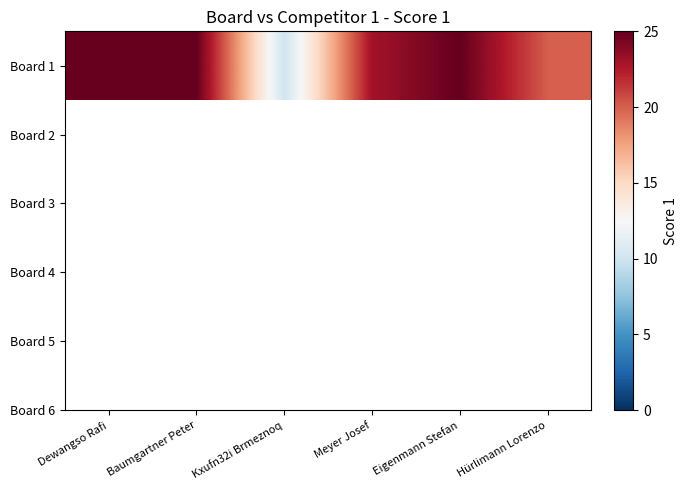

What value does the data have at Baumgartner Peter?

25